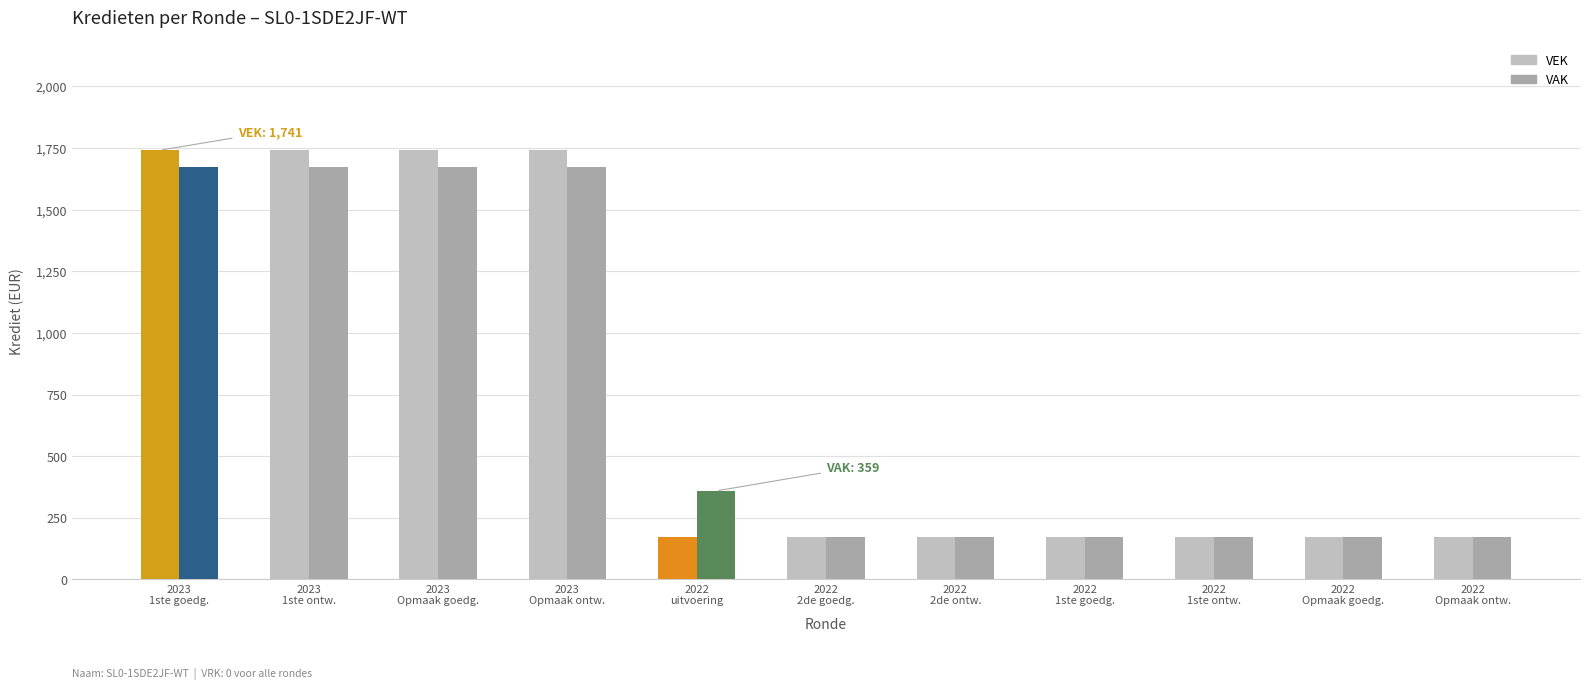

Which series has the widest spread of values?

VEK